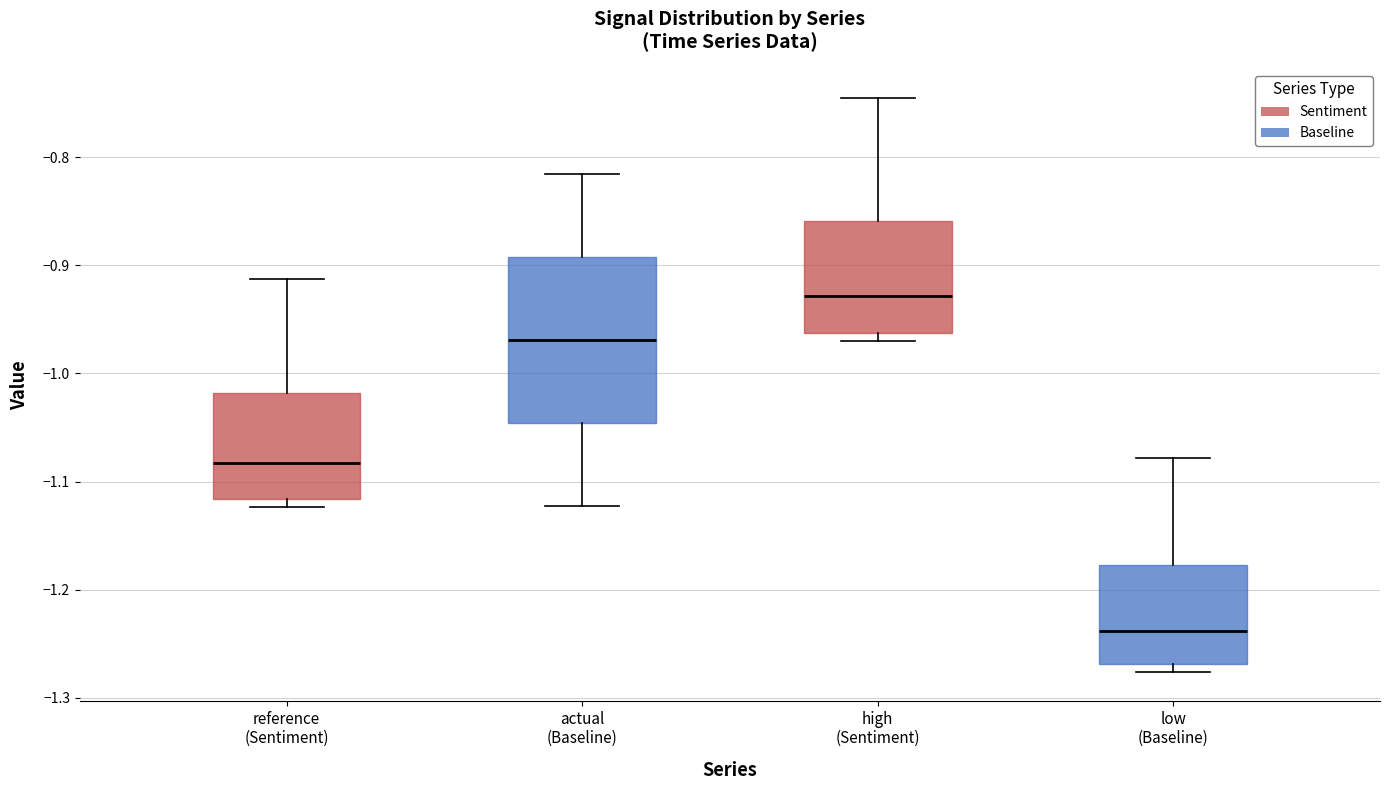

Reading left to right, read every box against the y-axis: the position of its median line, the range the box covers, and the ends of its whiskers. The values are not printed on the chart, so give them approximately, as read against the axis.

reference (Sentiment): median -1.08, box -1.12 to -1.02, whiskers -1.12 (just below the box's lower edge) to -0.91
actual (Baseline): median -0.97, box -1.05 to -0.89, whiskers -1.12 to -0.82
high (Sentiment): median -0.93, box -0.96 to -0.86, whiskers -0.97 to -0.74
low (Baseline): median -1.24, box -1.27 to -1.18, whiskers -1.28 to -1.08